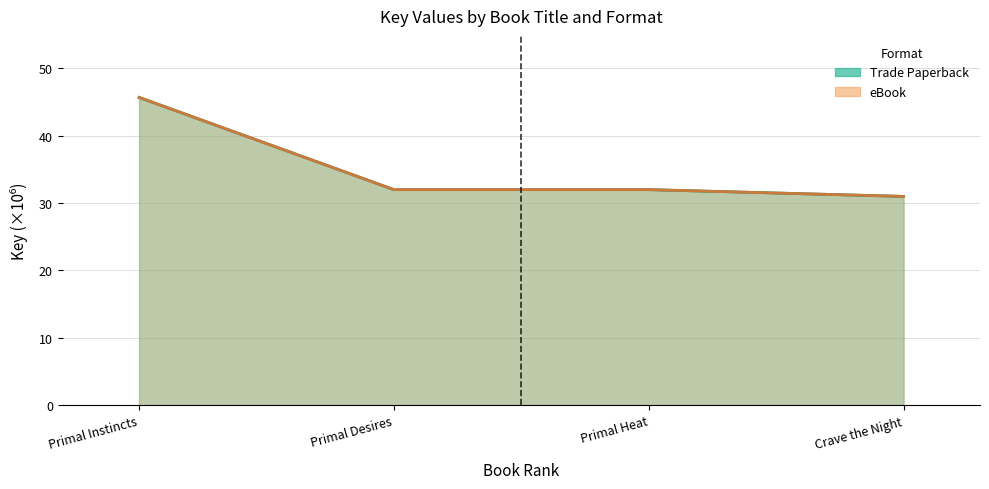

At how many categories does at least one series exceed 42?

1